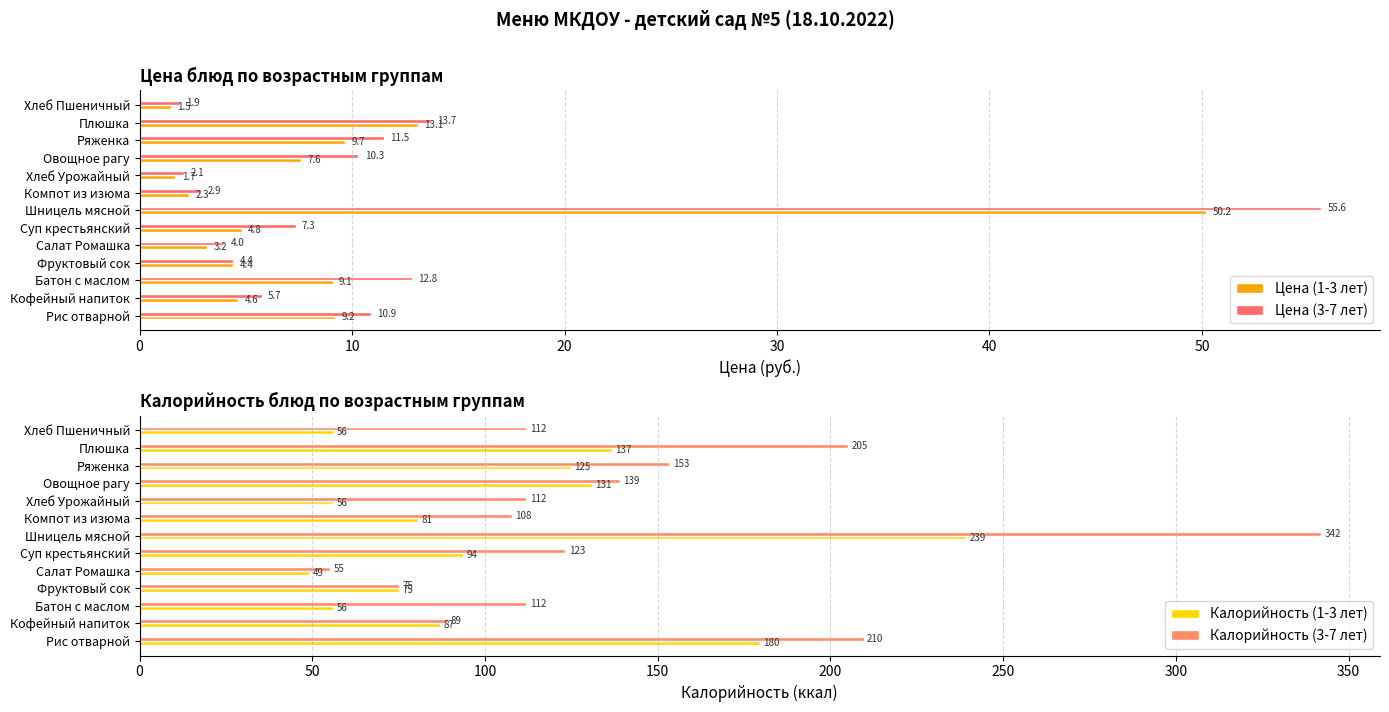

Is it true that Цена (1-3 лет) equals 2.3 at Компот из изюма?

True